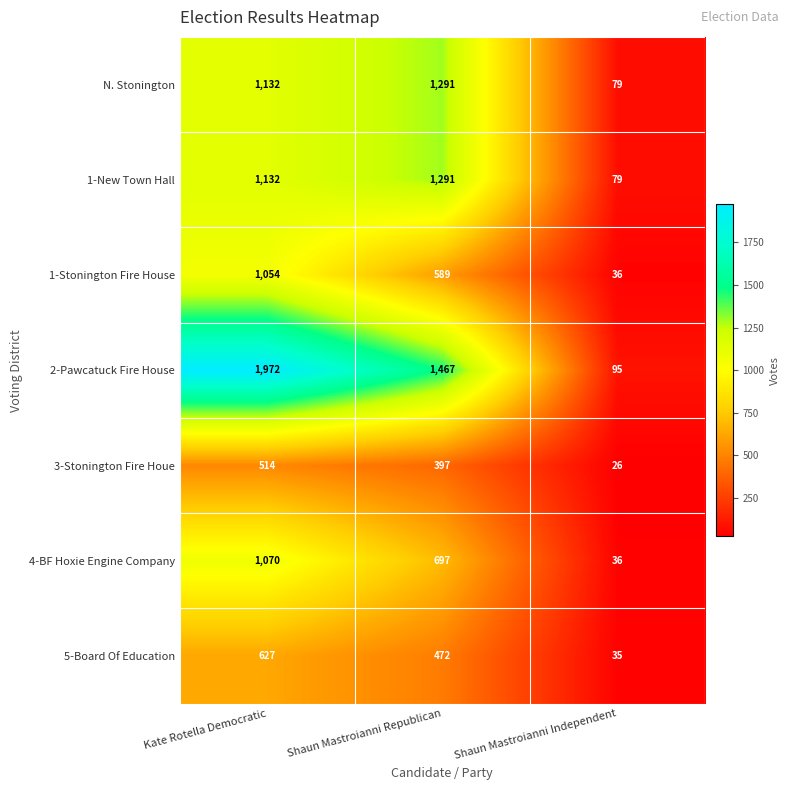

Count the number of data series in this chart.

7